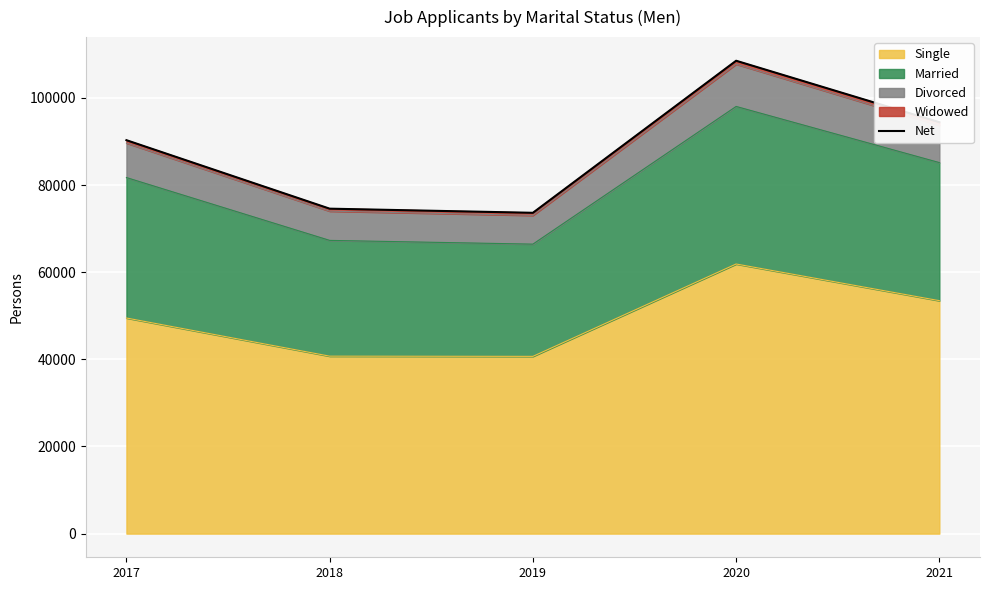

What is the value of the 3rd point from the left?

73638